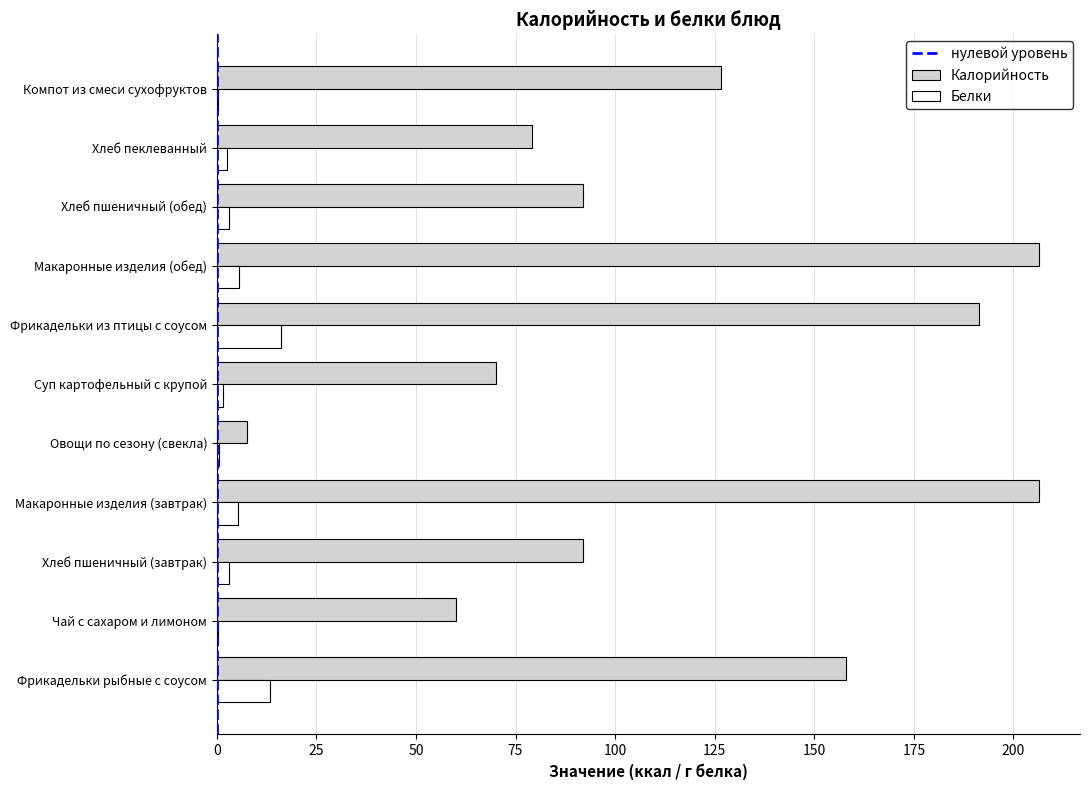

What is the sum of all Калорийность values?

1289.3